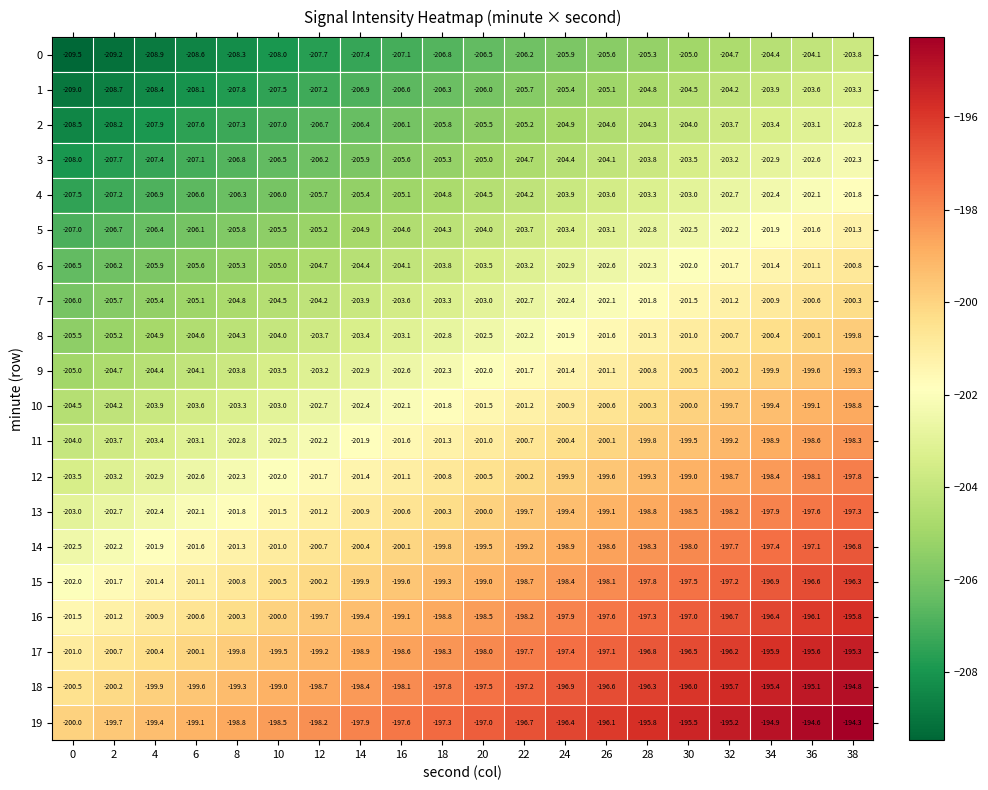

Is it true that 5 equals -311.7 at 16?

False